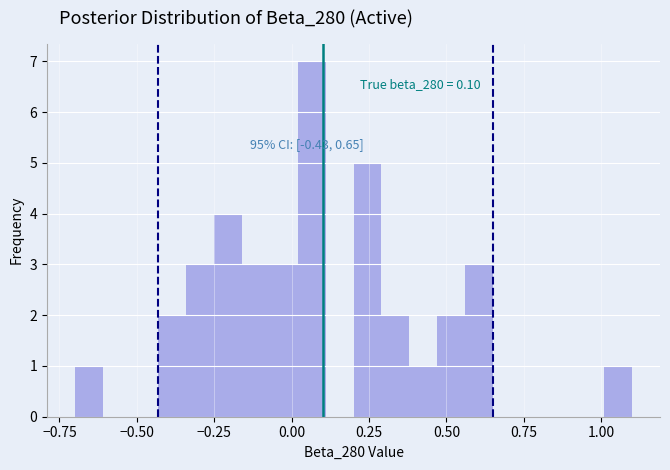

Around what value on the x-axis is the tallest bar? Give the approximate position of its centre, as read against the axis.

0.05